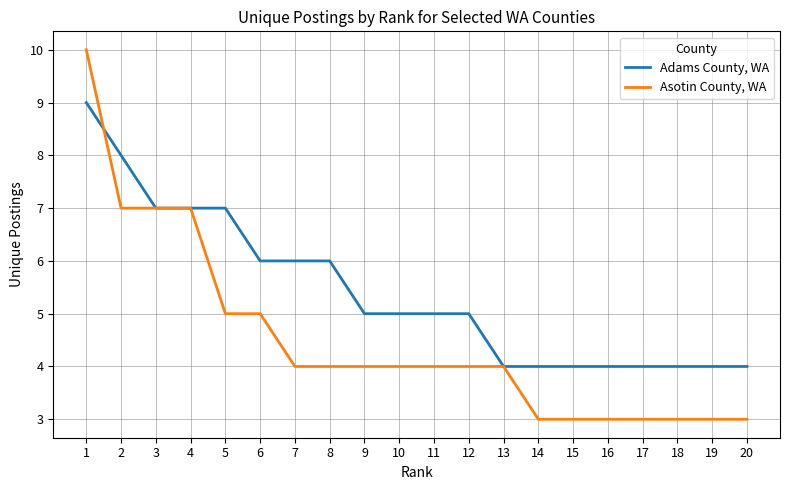

The value of Asotin County, WA at 9 is 4. True or false?

True